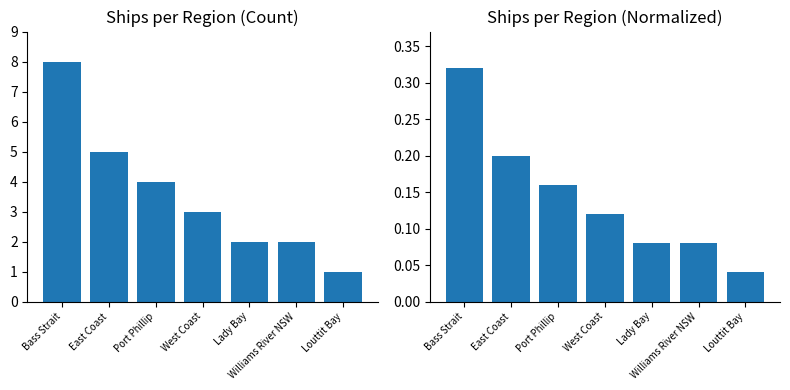

What is the spread (max minus min) of values at Williams River NSW?

1.9